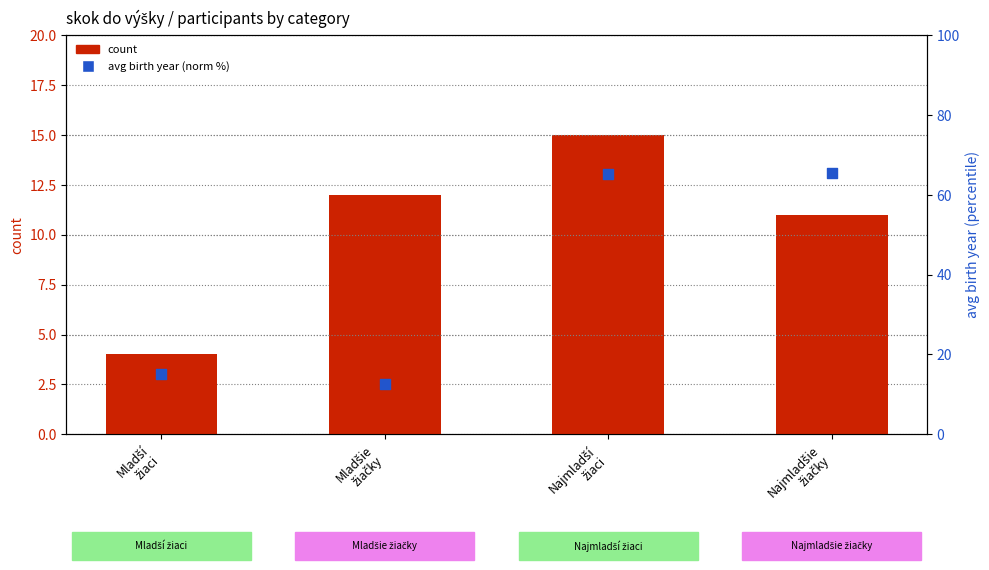

At which category is the sum across all series the highest?

Najmladší
žiaci